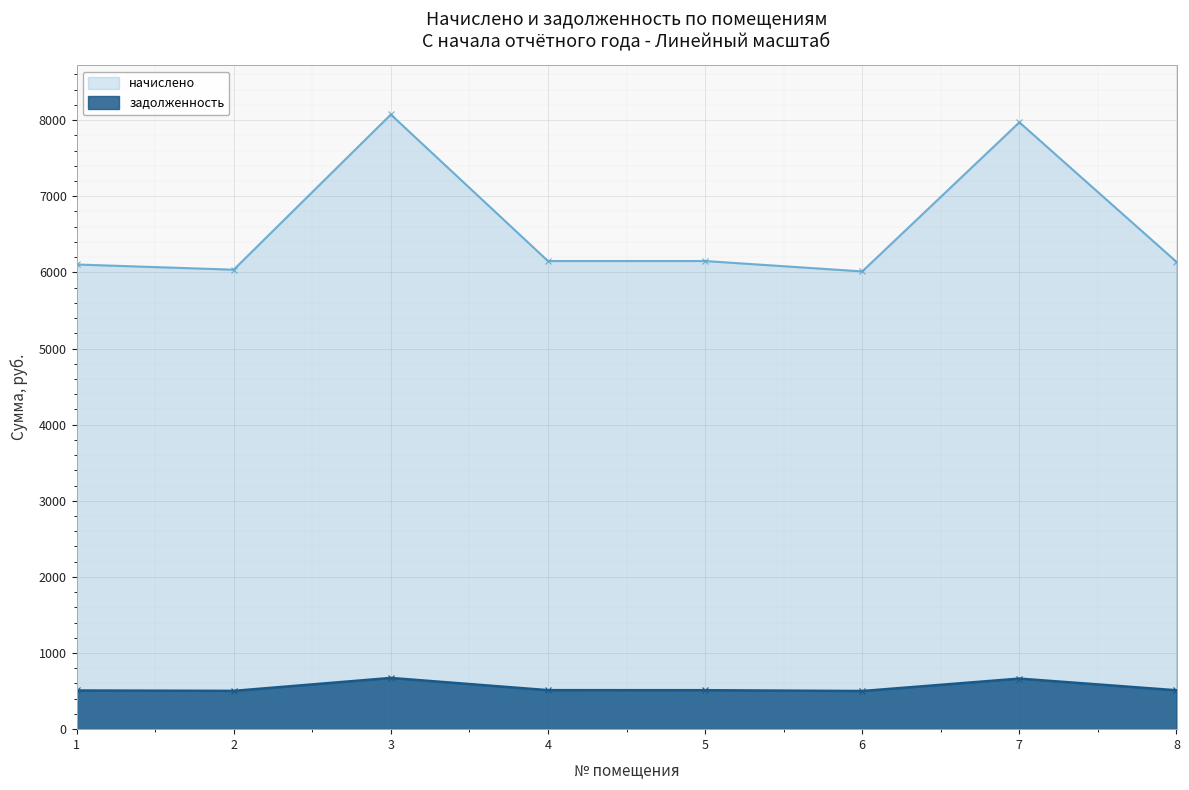

Which category has the highest value in the начислено series?

3